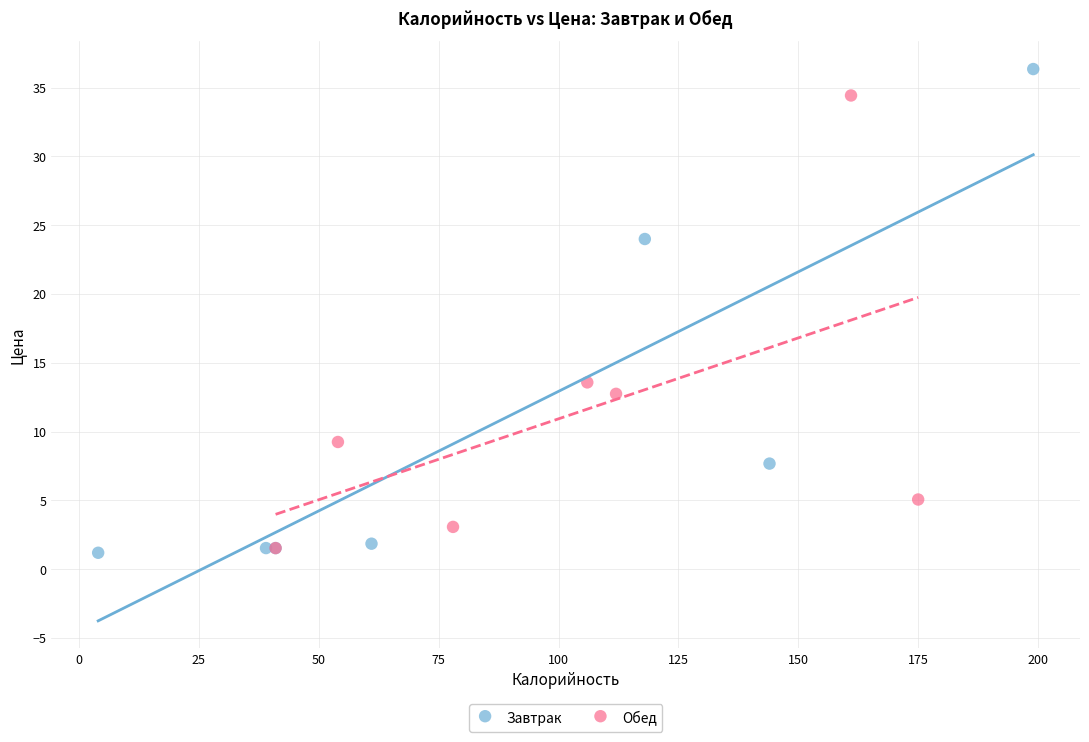

Which series reaches the maximum Y coordinate?

Завтрак